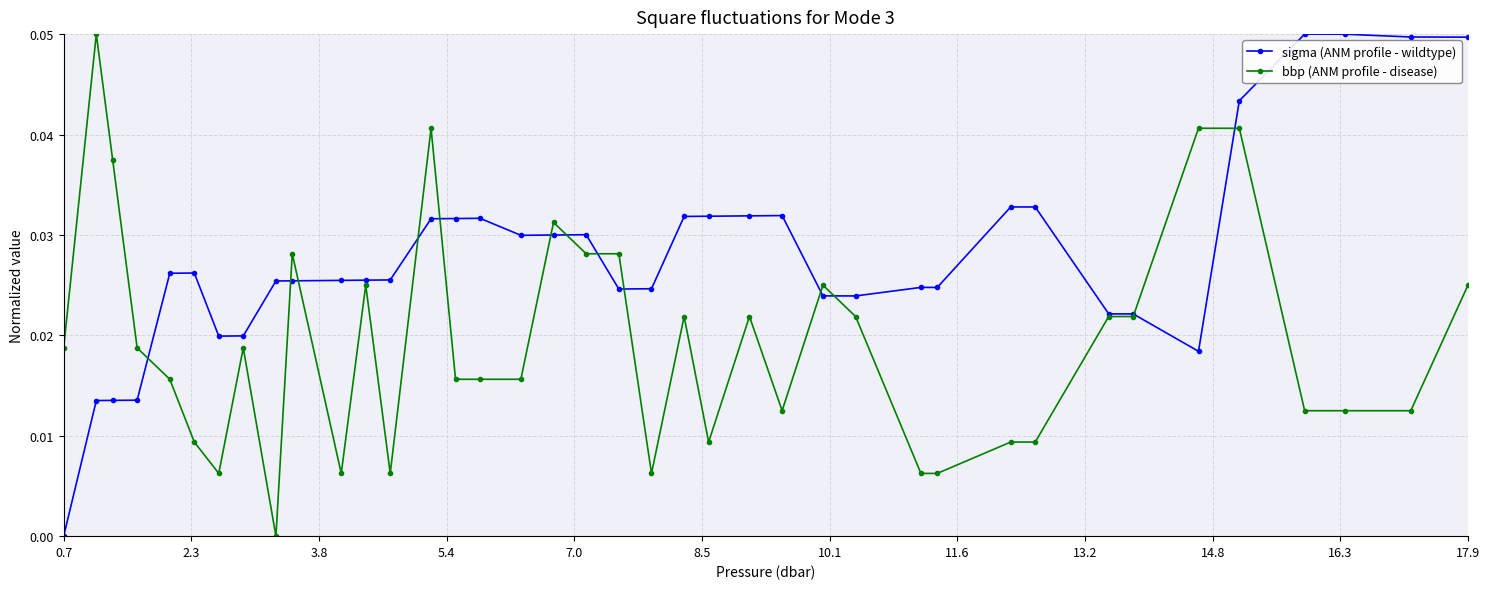

Rank the series by their average value, from highest to lowest.

sigma (ANM profile - wildtype), bbp (ANM profile - disease)